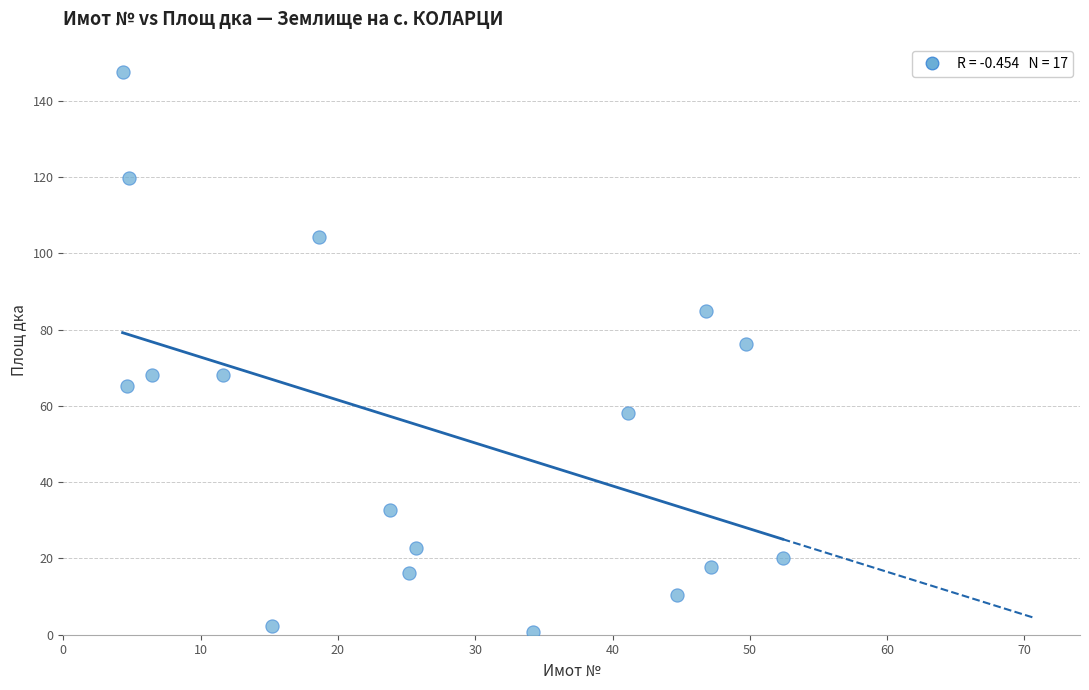

What is the range of X values (max minus min)?

48.1